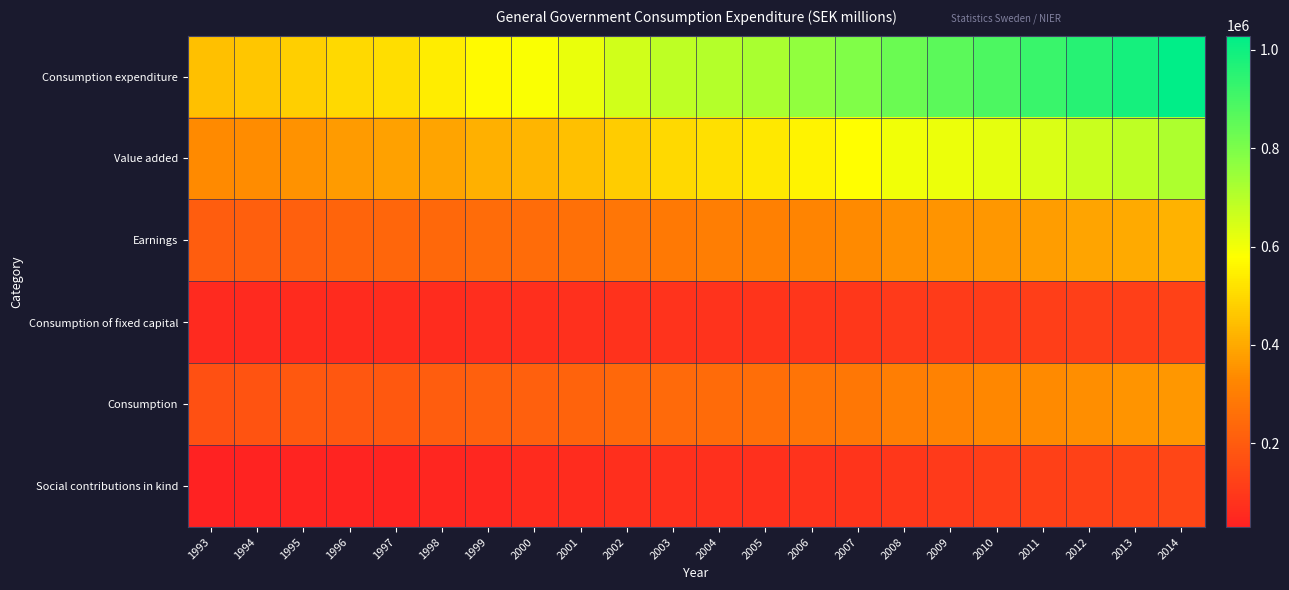

Reading right to left, list all the values displayed in this chart.

Consumption expenditure: 2014=1028923	2013=988460	2012=954911	2011=920818	2010=886372	2009=860568	2008=833365	2007=793459	2006=761555	2005=722642	2004=701020	2003=688424	2002=654658	2001=612639	2000=584074	1999=569072	1998=540897	1997=513097	1996=500199	1995=480691	1994=461681	1993=449234
Value added: 2014=716308	2013=688594	2012=667927	2011=642277	2010=622716	2009=609630	2008=602881	2007=579529	2006=553440	2005=531139	2004=515960	2003=499285	2002=470981	2001=447675	2000=425171	1999=413638	1998=392294	1997=381934	1996=371326	1995=351505	1994=340571	1993=336189
Earnings: 2014=418553	2013=402923	2012=388726	2011=373973	2010=362751	2009=354477	2008=347131	2007=334431	2006=321673	2005=307195	2004=299376	2003=290072	2002=276120	2001=261296	2000=250309	1999=248923	1998=237292	1997=231728	1996=225648	1995=214365	1994=209891	1993=207025
Consumption of fixed capital: 2014=123285	2013=118183	2012=116838	2011=112553	2010=109021	2009=106137	2008=101565	2007=95223	2006=90886	2005=87294	2004=84023	2003=81505	2002=79522	2001=75902	2000=71565	1999=67597	1998=64130	1997=61846	1996=60109	1995=58173	1994=55931	1993=54885
Consumption: 2014=364997	2013=355440	2012=343890	2011=336933	2010=326546	2009=313160	2008=299221	2007=282906	2006=273414	2005=254548	2004=246671	2003=243109	2002=236649	2001=224215	2000=215784	1999=215718	1998=208737	1997=192908	1996=188289	1995=189829	1994=176245	1993=167259
Social contributions in kind: 2014=137402	2013=131954	2012=124613	2011=120366	2010=113260	2009=103485	2008=92945	2007=86094	2006=80752	2005=76137	2004=73303	2003=74309	2002=70578	2001=61926	2000=56918	1999=48653	1998=44012	1997=38178	1996=40737	1995=37602	1994=34067	1993=29369